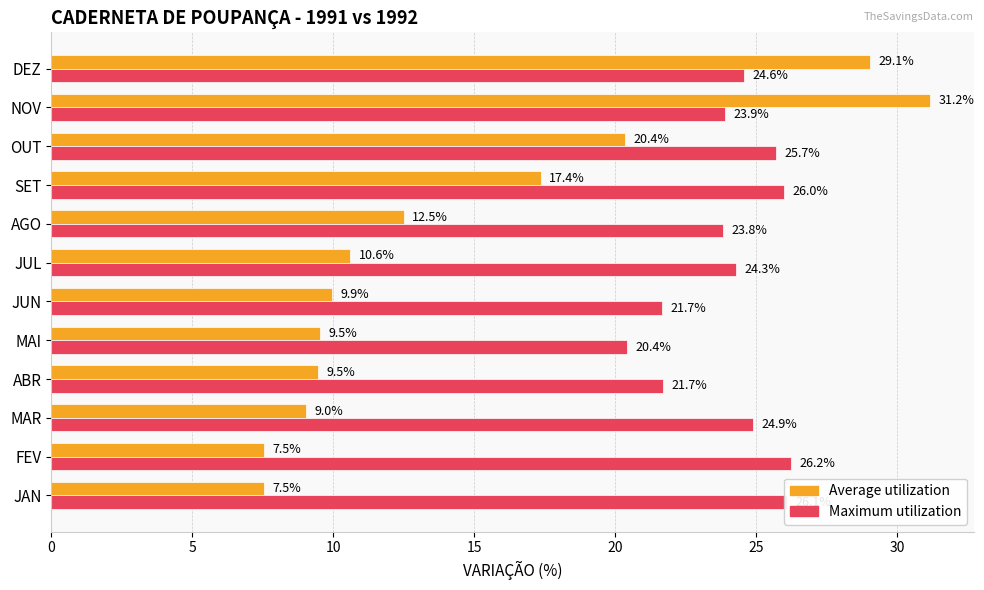

Which category has the highest value across all series?

NOV